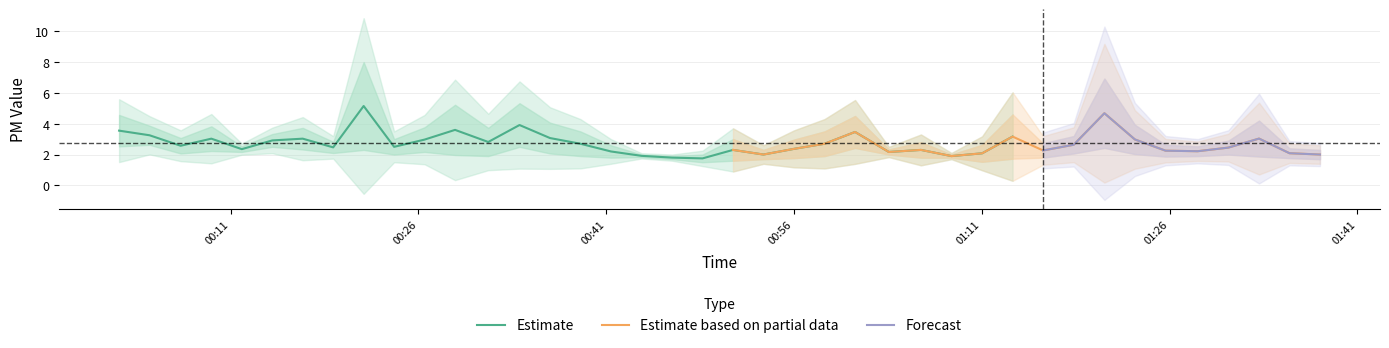

What is the minimum value for Estimate?

1.8